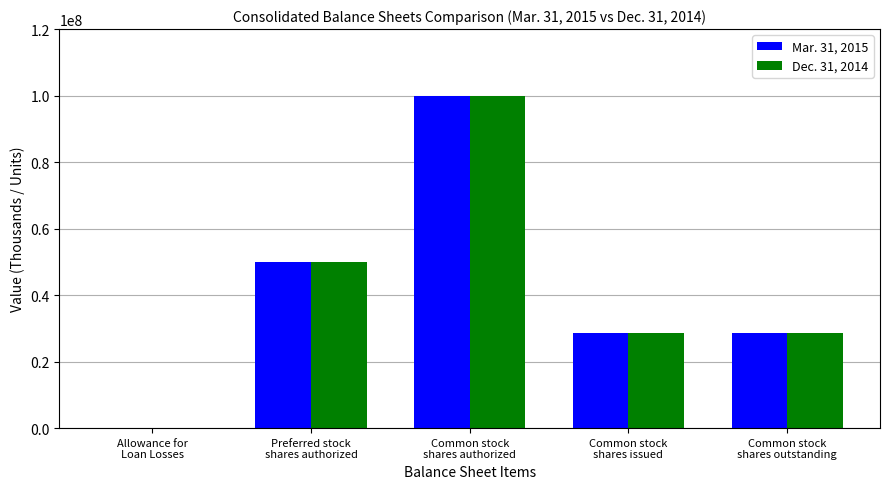

Are the bars horizontal?

No